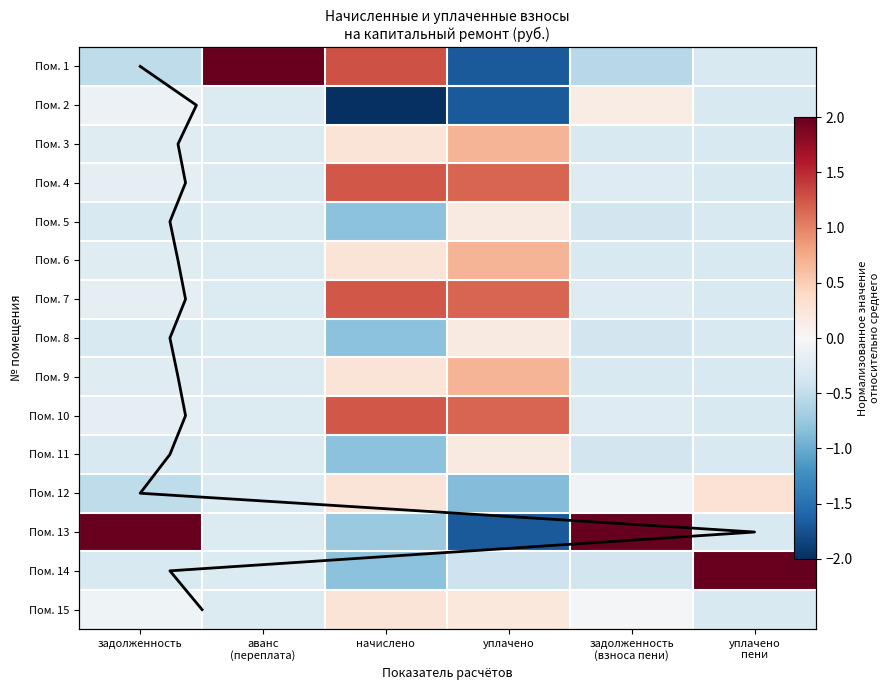

At which label is Пом. 10 closest to 0?

задолженность